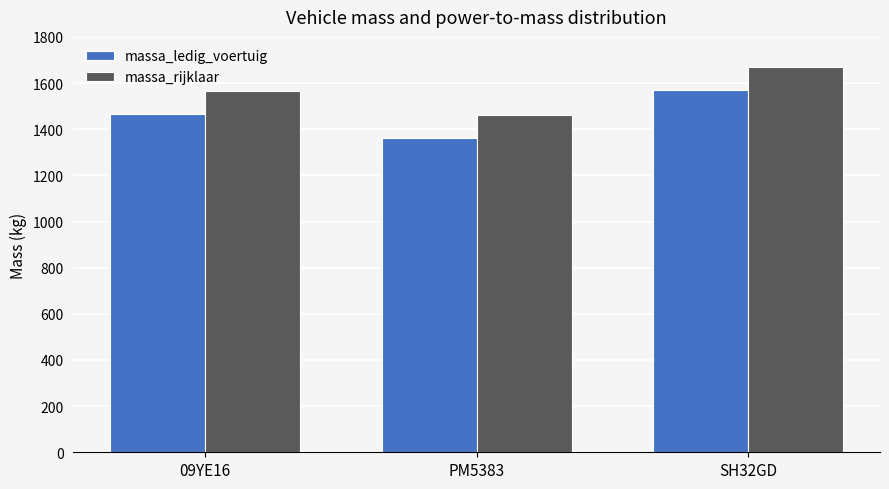

What is the smallest value displayed?

1363